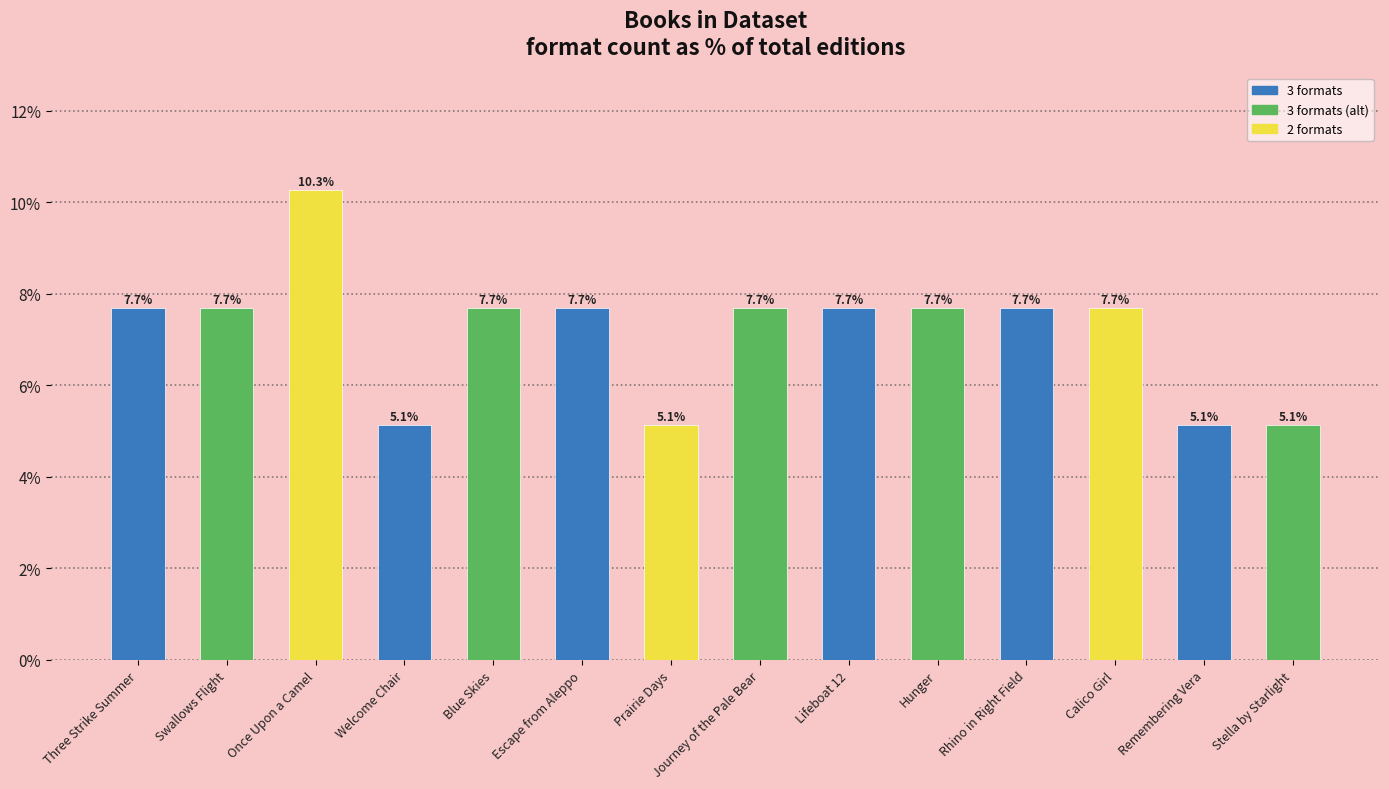

How many bars are there in total?

14